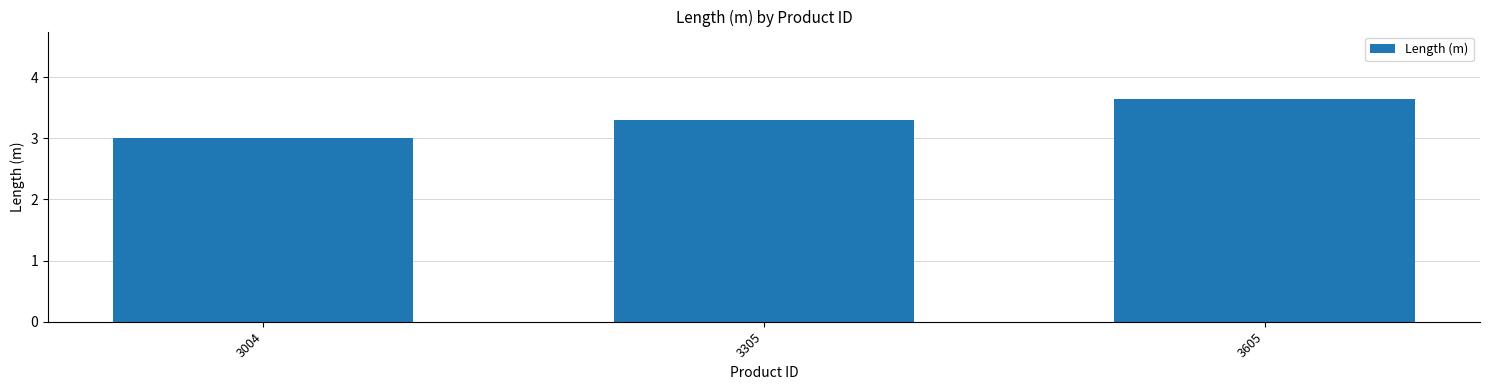

What is the value of the 2nd bar from the left?

3.3